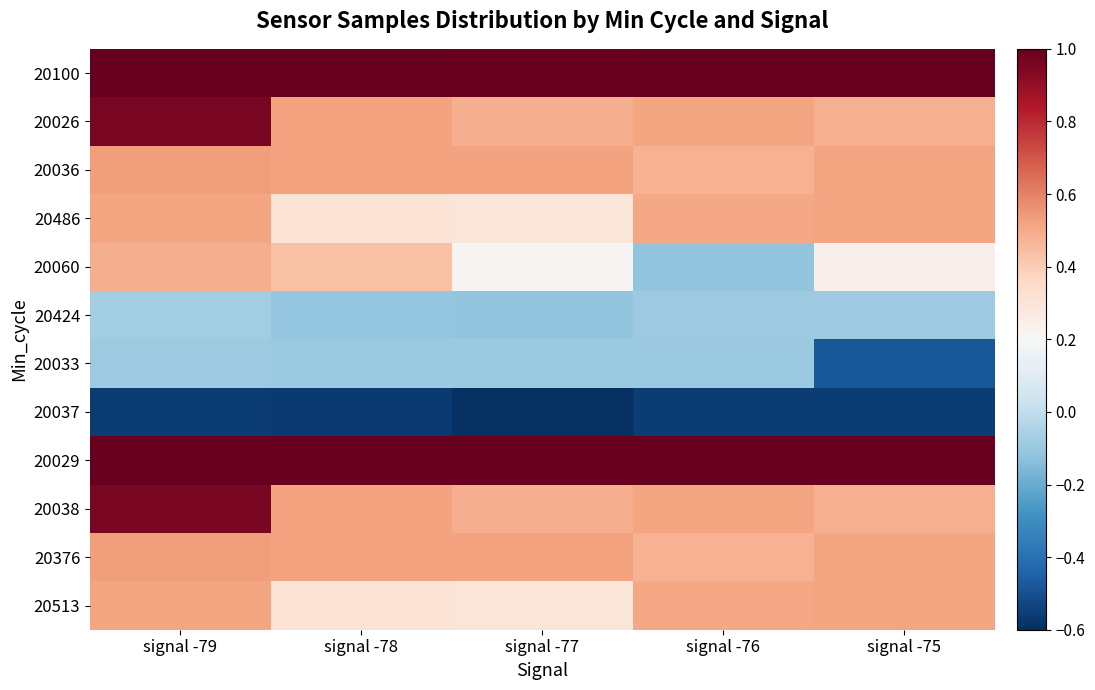

Reading left to right, extract all data points from this chart.

20100: signal -79=1.0	signal -78=1.0	signal -77=1.0	signal -76=1.0	signal -75=1.0
20026: signal -79=1.0	signal -78=0.5	signal -77=0.5	signal -76=0.5	signal -75=0.5
20036: signal -79=0.5	signal -78=0.5	signal -77=0.5	signal -76=0.5	signal -75=0.5
20486: signal -79=0.5	signal -78=0.3	signal -77=0.3	signal -76=0.5	signal -75=0.5
20060: signal -79=0.5	signal -78=0.4	signal -77=0.2	signal -76=-0.1	signal -75=0.2
20424: signal -79=-0.1	signal -78=-0.1	signal -77=-0.1	signal -76=-0.1	signal -75=-0.1
20033: signal -79=-0.1	signal -78=-0.1	signal -77=-0.1	signal -76=-0.1	signal -75=-0.5
20037: signal -79=-0.6	signal -78=-0.6	signal -77=-0.6	signal -76=-0.6	signal -75=-0.6
20029: signal -79=1.0	signal -78=1.0	signal -77=1.0	signal -76=1.0	signal -75=1.0
20038: signal -79=1.0	signal -78=0.5	signal -77=0.5	signal -76=0.5	signal -75=0.5
20376: signal -79=0.5	signal -78=0.5	signal -77=0.5	signal -76=0.5	signal -75=0.5
20513: signal -79=0.5	signal -78=0.3	signal -77=0.3	signal -76=0.5	signal -75=0.5